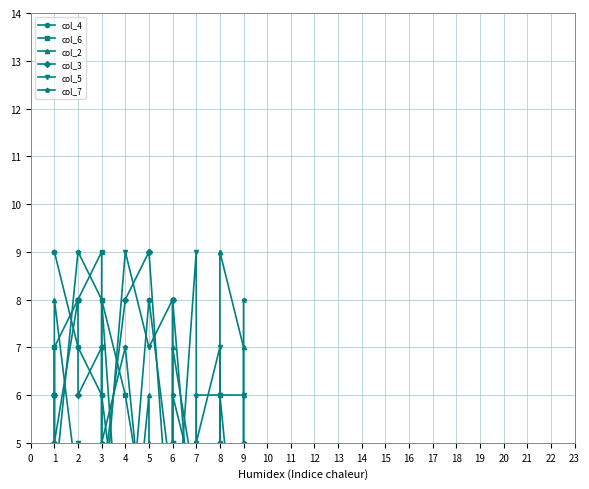

Which series has the largest total across all categories?

col_2